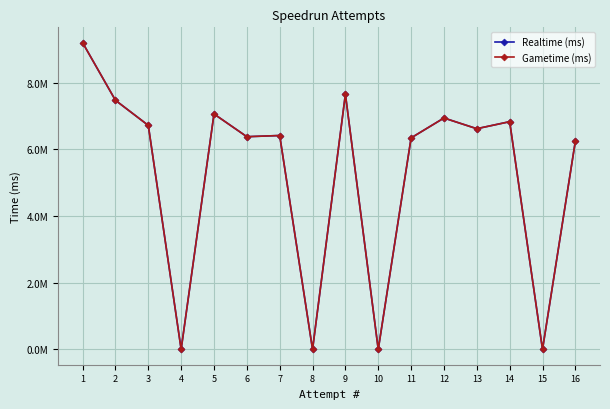

What is the highest value of the Realtime (ms) series?

9195105